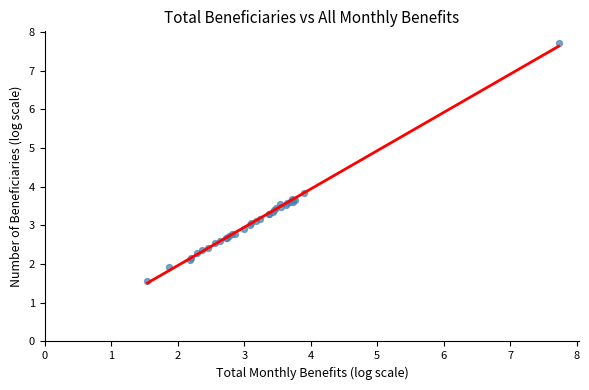

What Y value in the scatter plot is closest to 4?

3.8